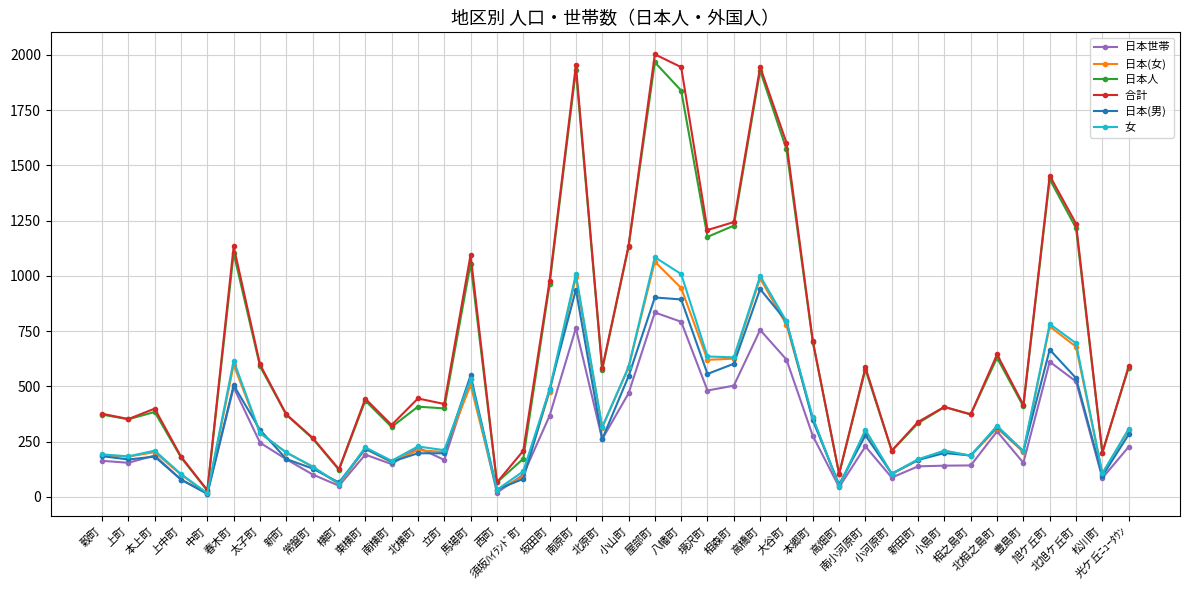

What is the greatest value displayed?

2002